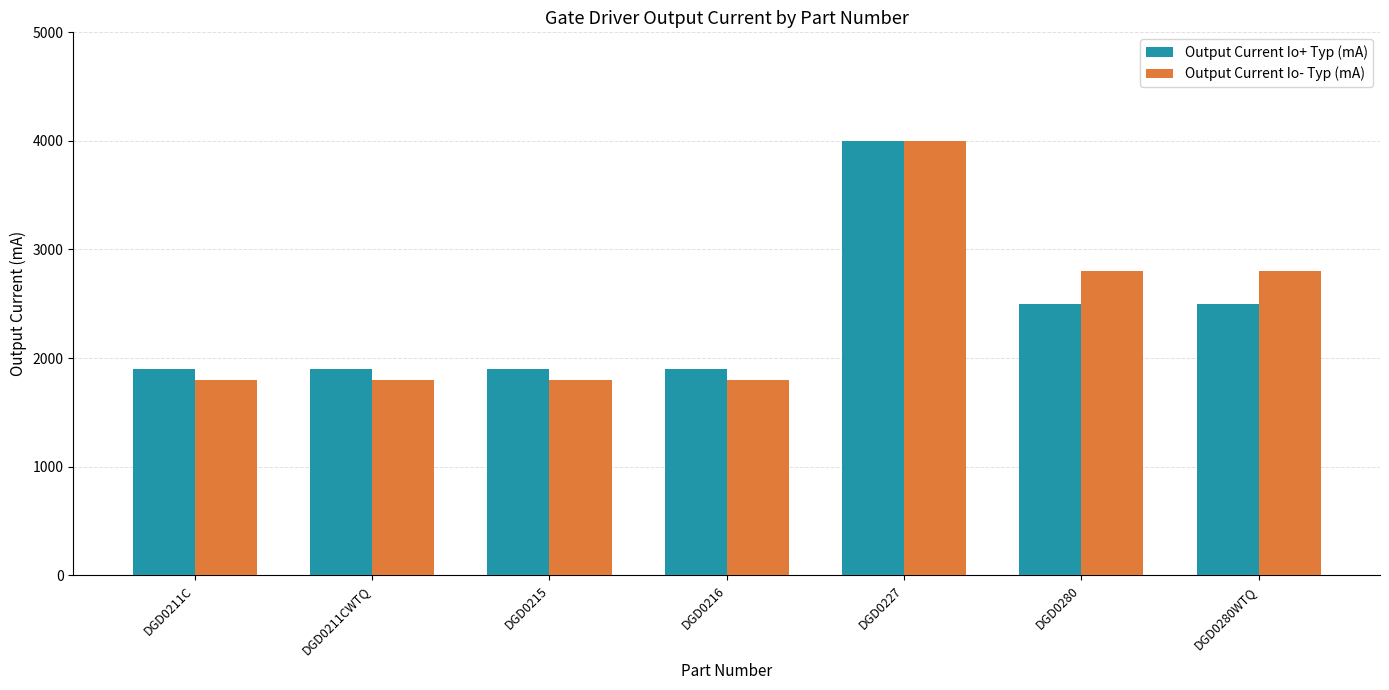

At how many categories does at least one series exceed 1950?

3